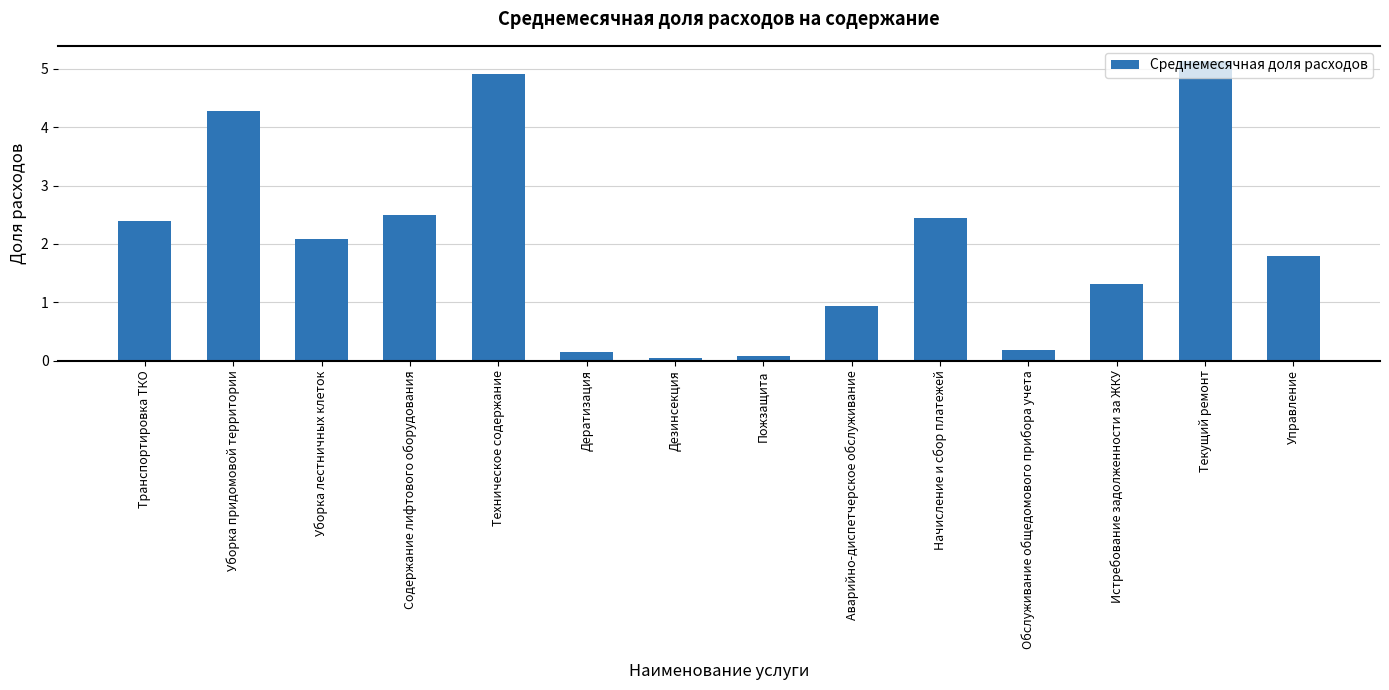

What is the value of the 3rd bar from the left?

2.1